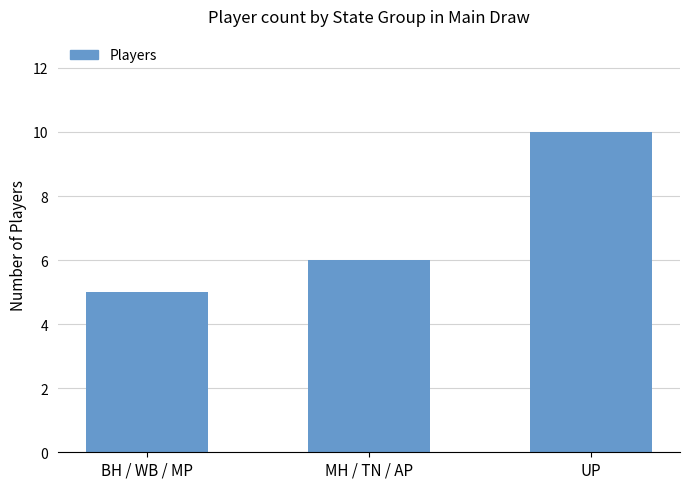

What is the sum of all values?

21